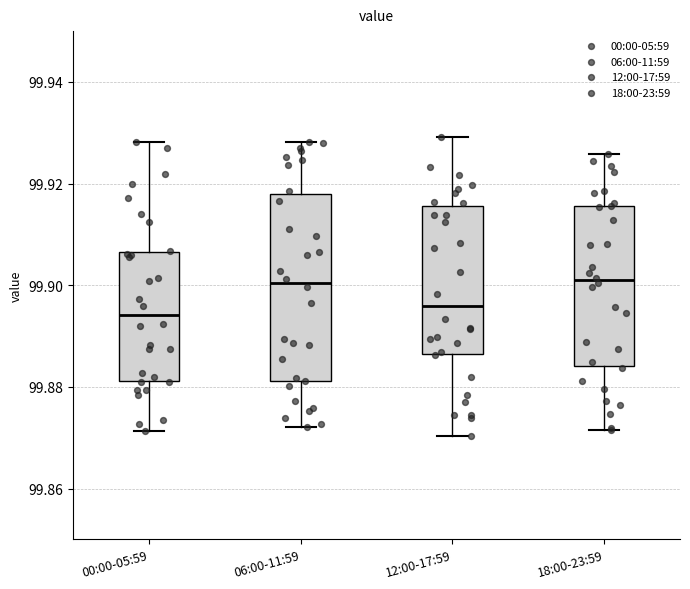

Comparing the boxes themselves (not the whiskers), which one is the tallest?

06:00-11:59